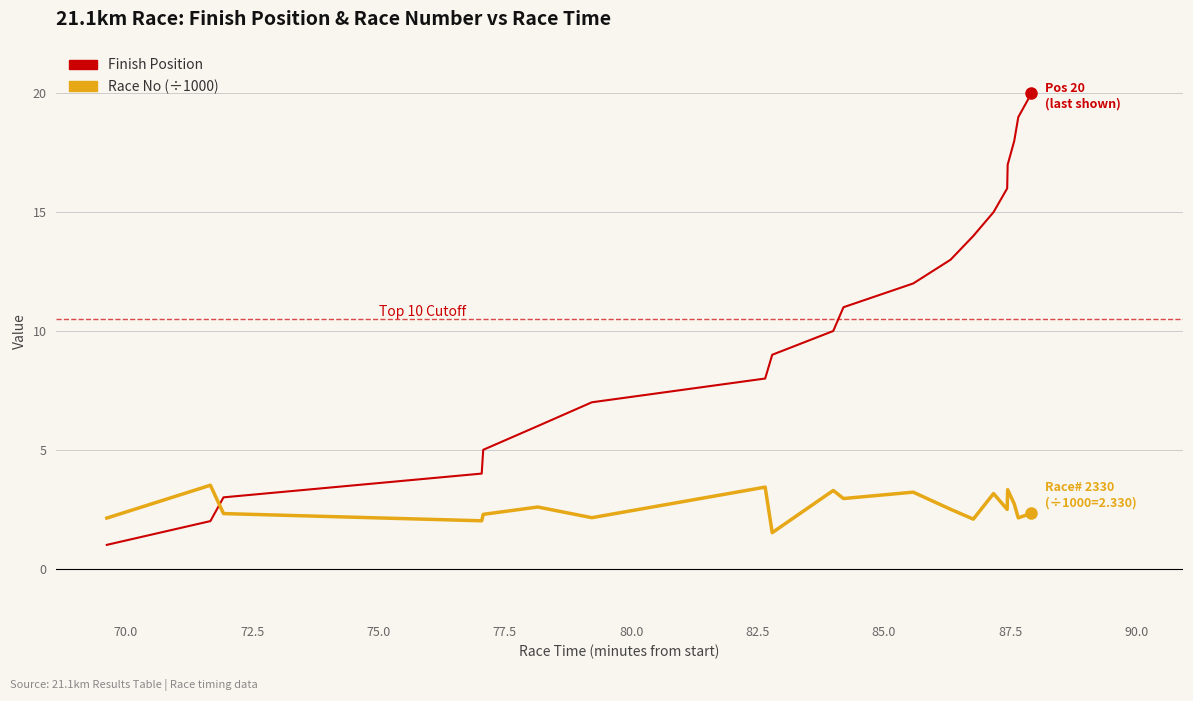

What is the difference between the maximum and minimum values in the Race No (÷1000) series?

2.0